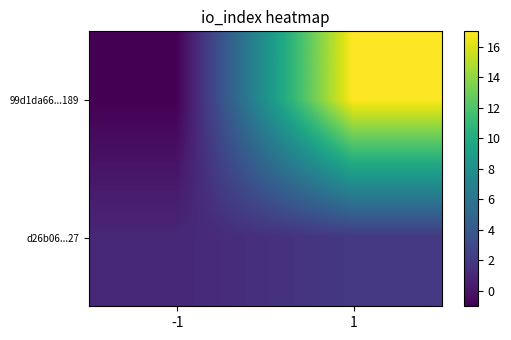

Rank the series at 1 from lowest to highest value.

d26b06...27, 99d1da66...189